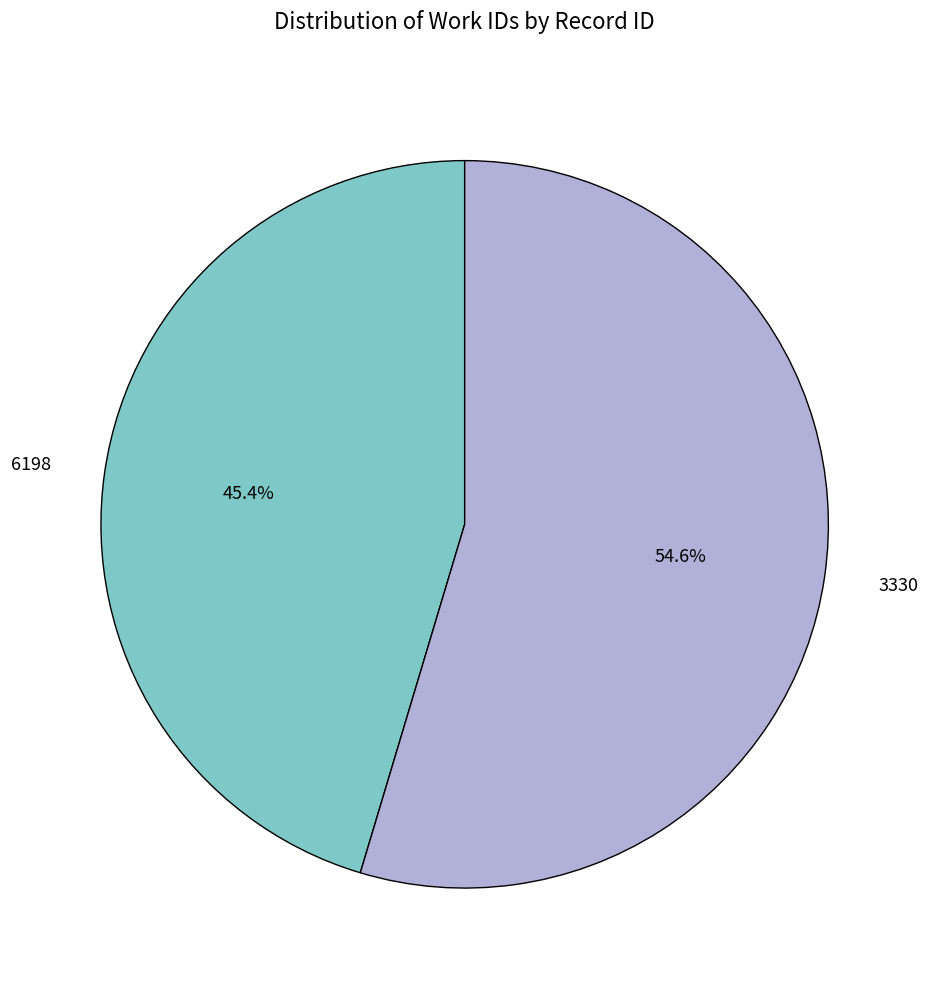

Which slice represents more than half of the pie?

3330